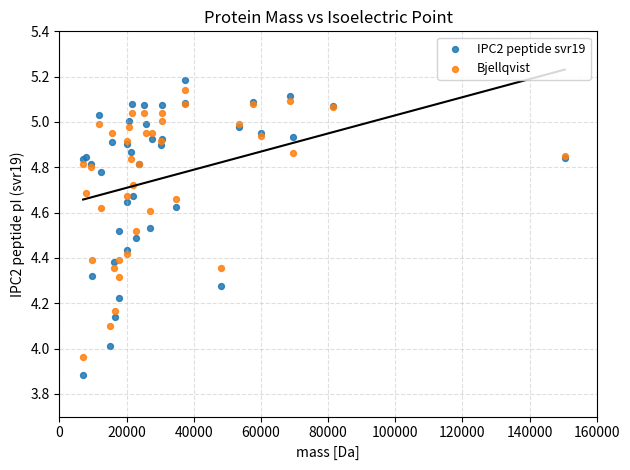

Which series has the widest spread of Y values?

IPC2 peptide svr19